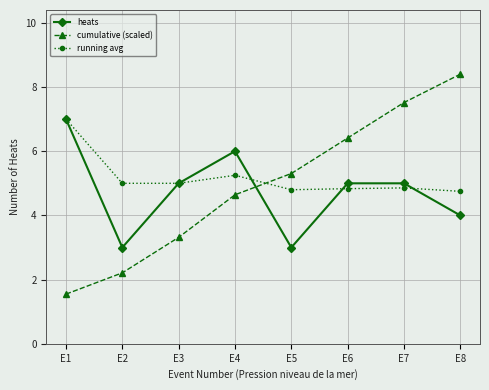

What value does the cumulative (scaled) series have at E6?

6.4